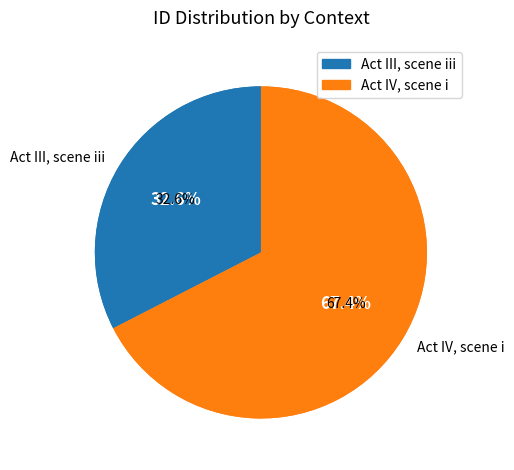

To the nearest percent, what is the average slice percentage?

50%